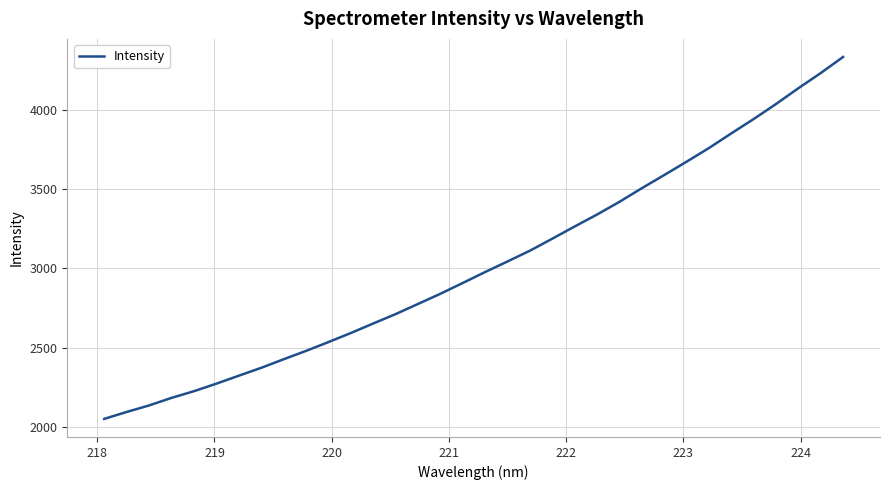

What is the minimum value shown in the chart?

2050.2